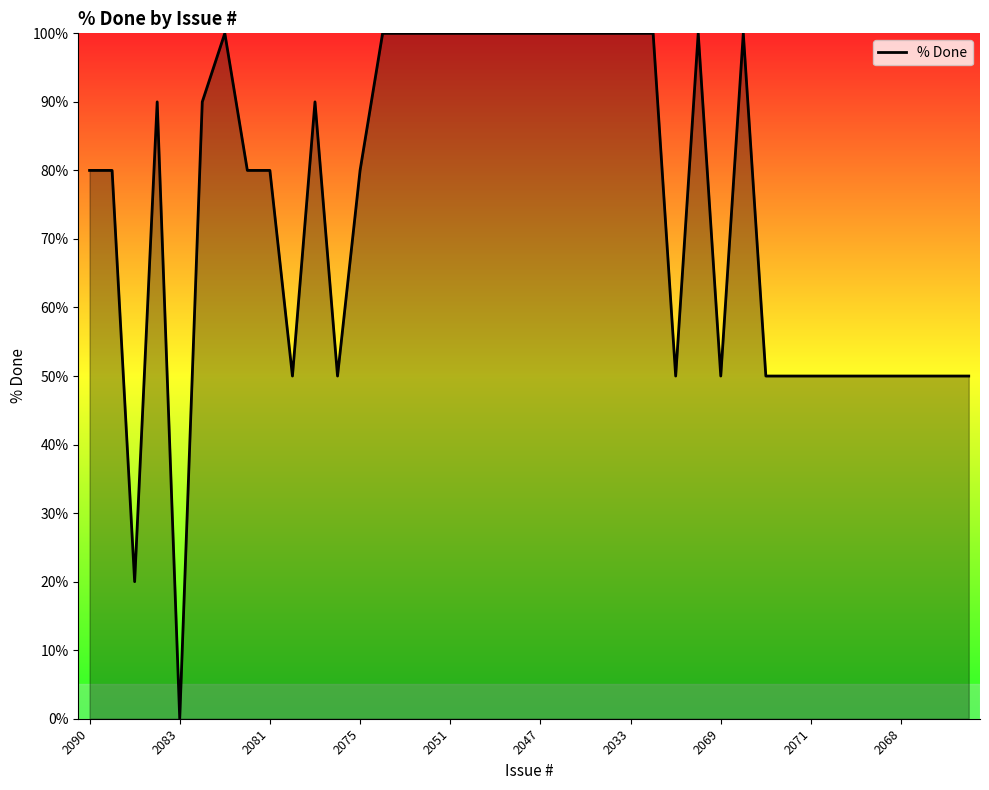

What is the maximum value shown in the chart?

100